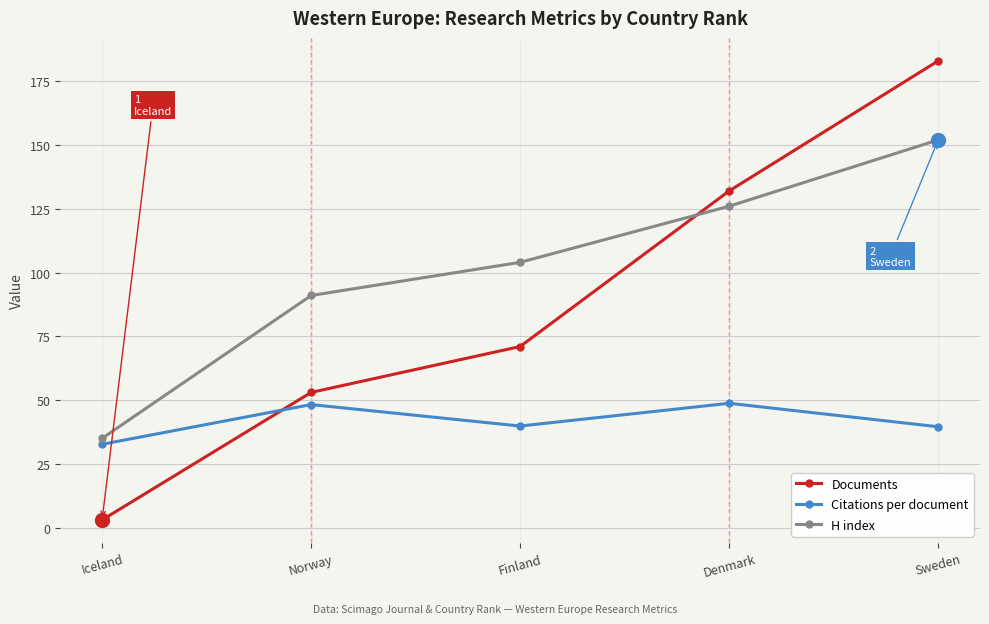

How many interior local valleys does the Citations per document series have?

1